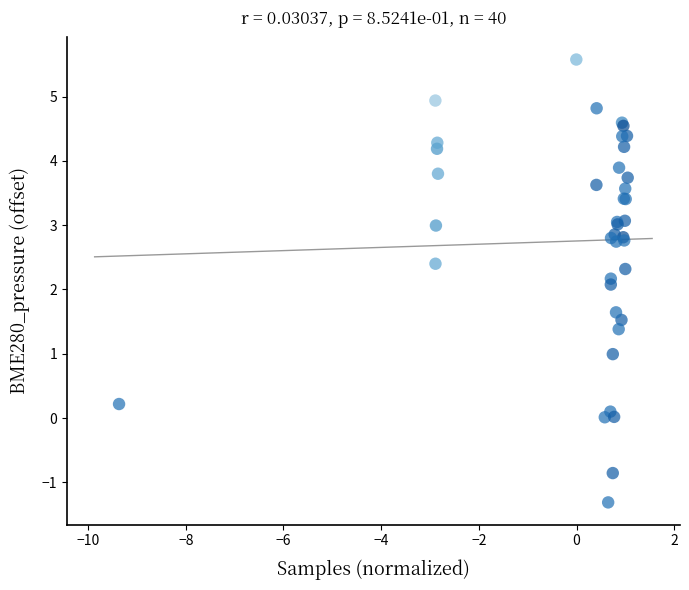

What Y value in the scatter plot is closest to 2?

2.1